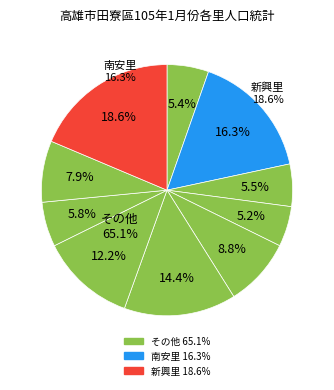

Count the number of slices in the pie.

10